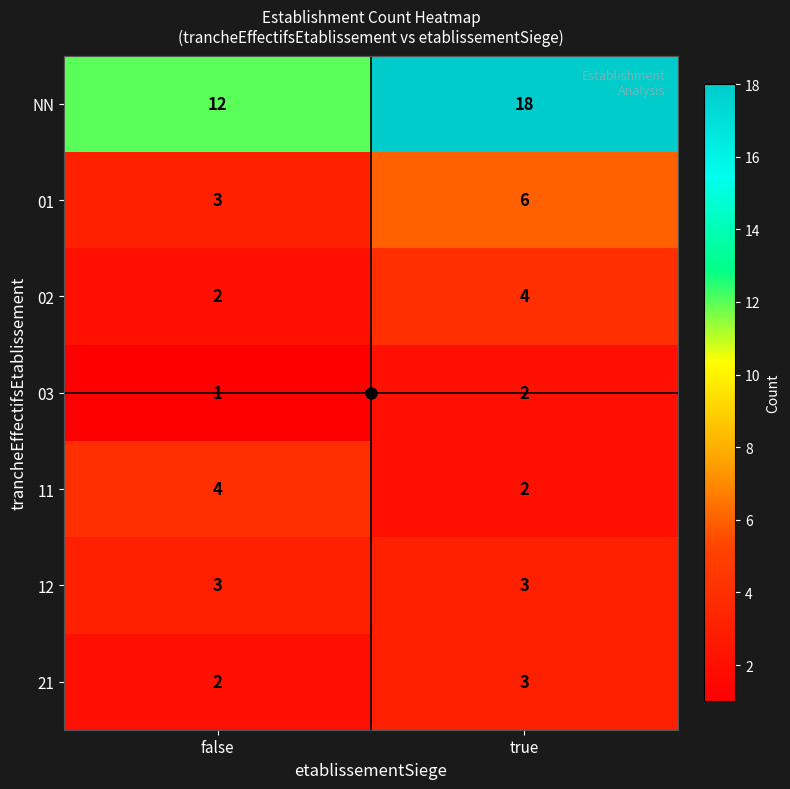

Is the value of NN at true greater than the value of 02 at false?

Yes